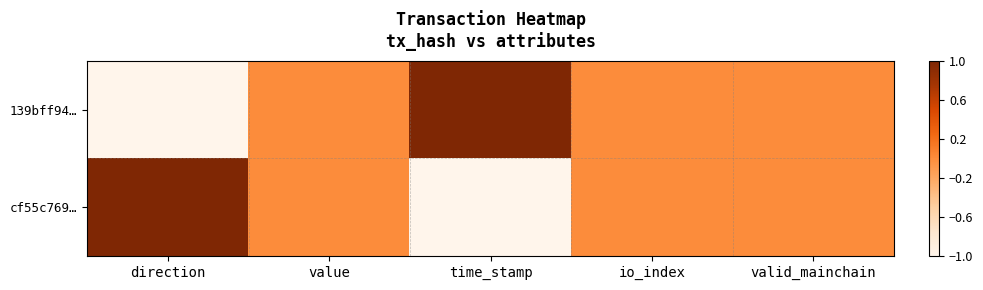

At which category is the sum across all series the highest?

direction